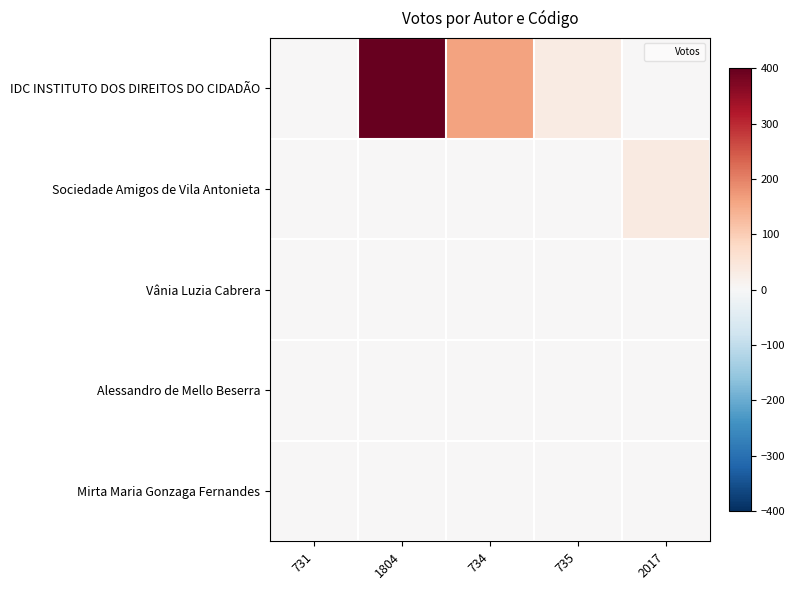

List the series in order of their peak value, lowest first.

Vânia Luzia Cabrera, Alessandro de Mello Beserra, Mirta Maria Gonzaga Fernandes, Sociedade Amigos de Vila Antonieta, IDC INSTITUTO DOS DIREITOS DO CIDADÃO